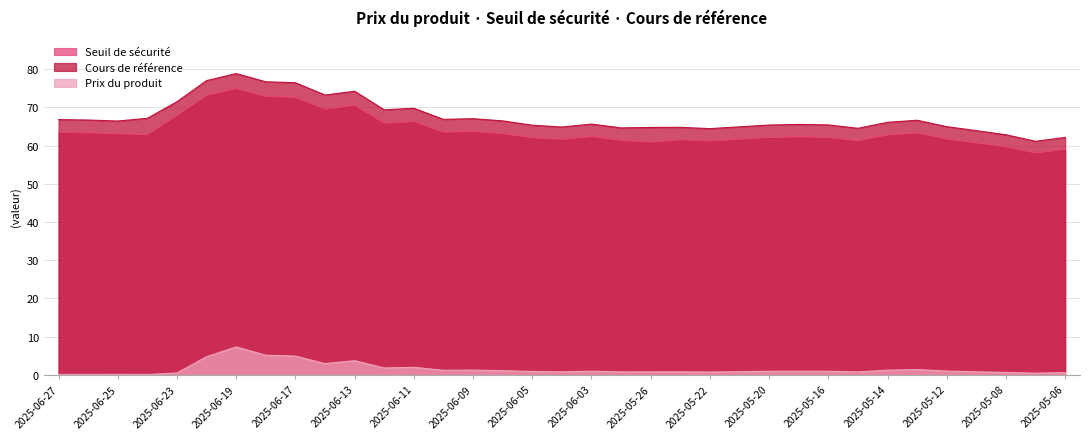

What is the label of the 22nd point from the left?

2025-05-23